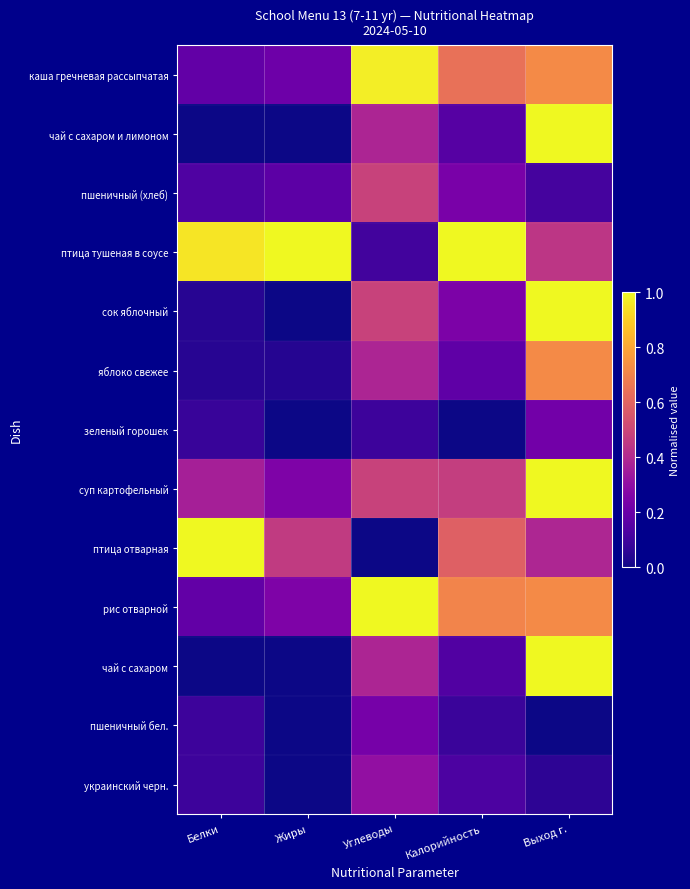

Between Калорийность and Жиры, which is larger?

Калорийность